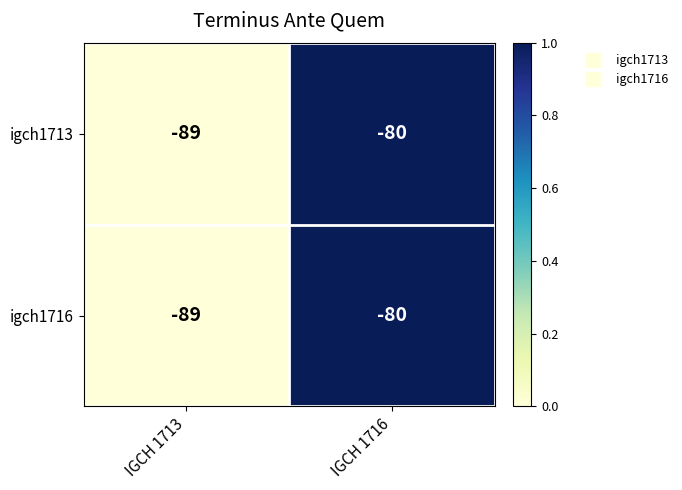

At which category does the chart reach its minimum across all series?

IGCH 1713